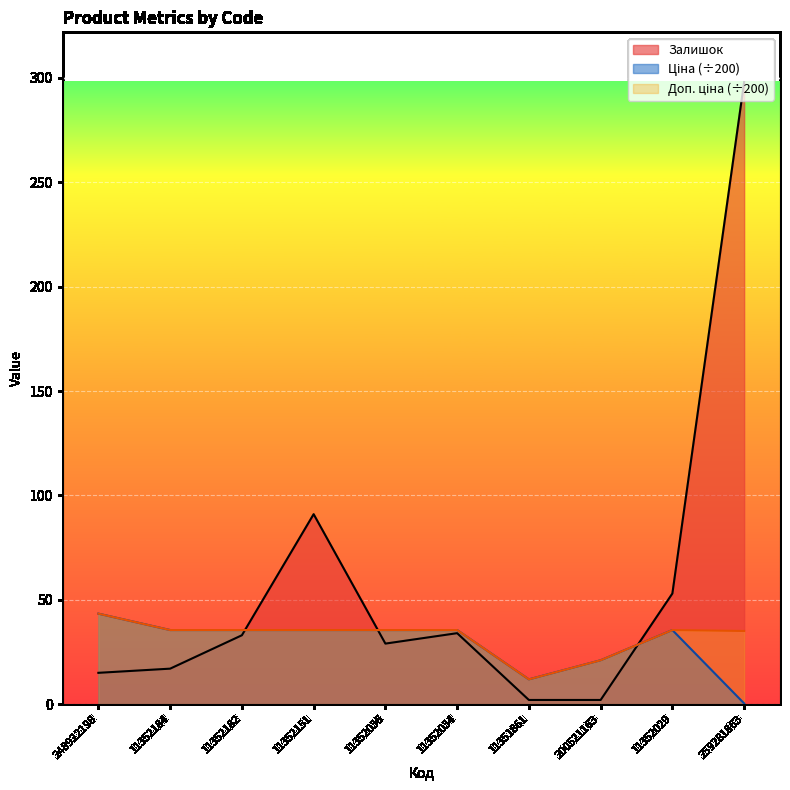

Is it true that Доп. ціна equals 11.3 at 200521163?

False